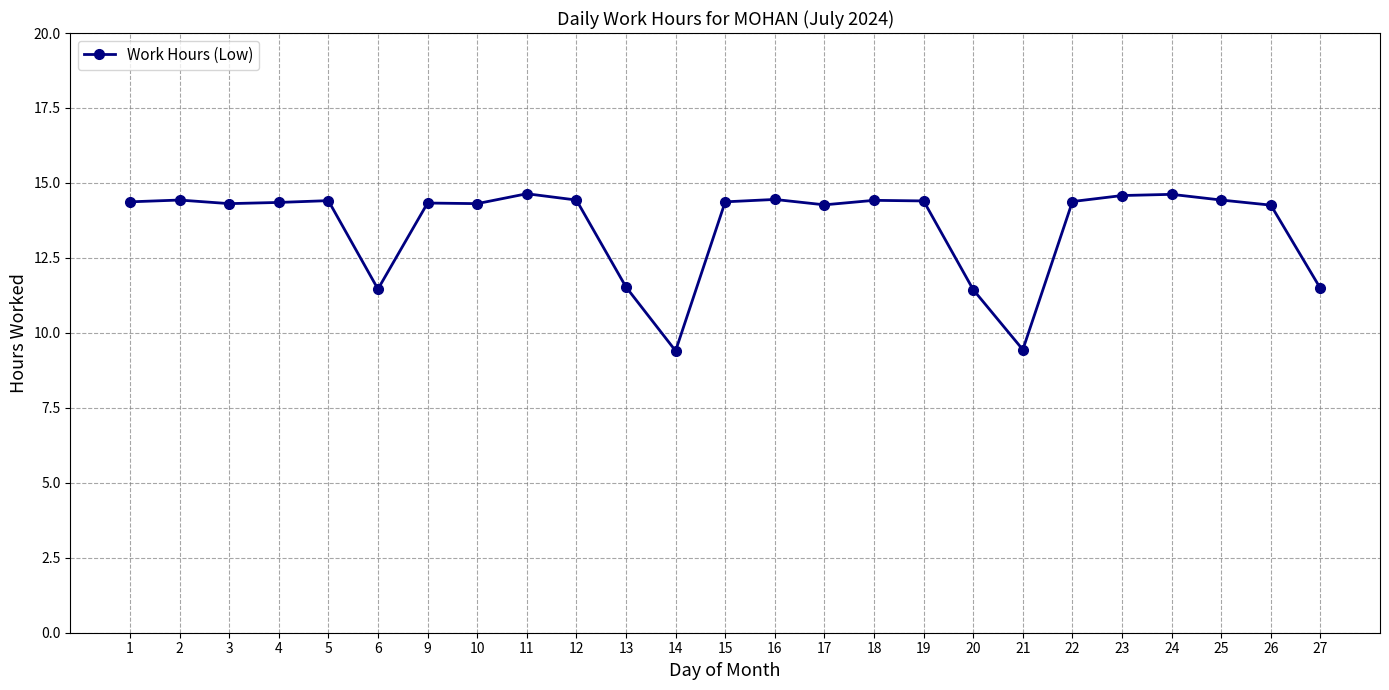

True or false: the data has more than 0 interior local peaks.

True